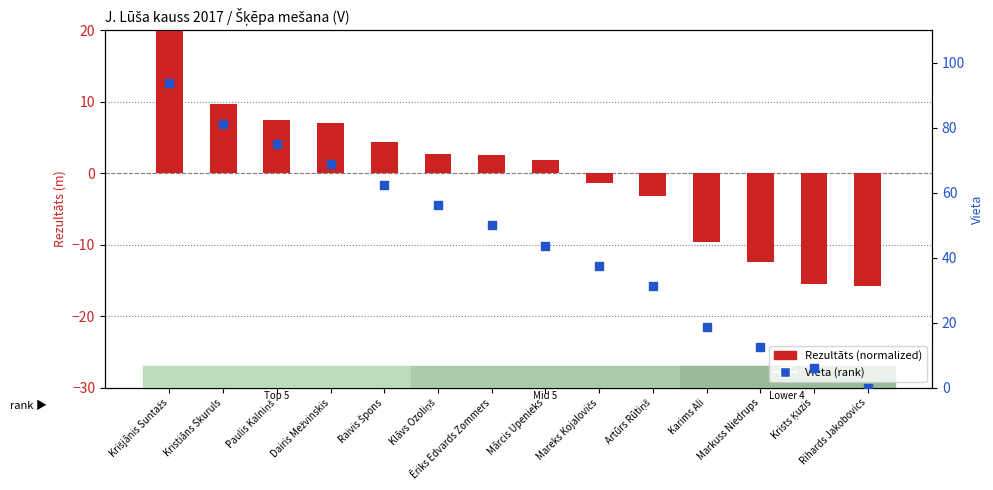

Which series has the largest total across all categories?

Vieta (rank)